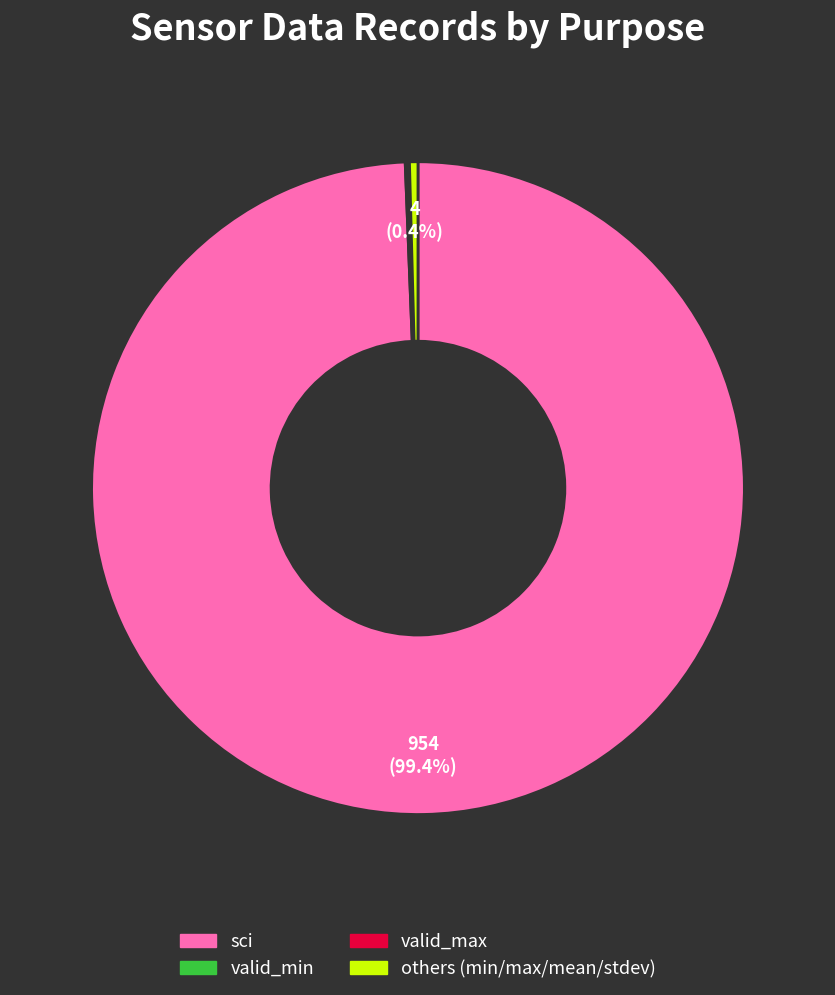

Is there a majority slice in this chart?

Yes